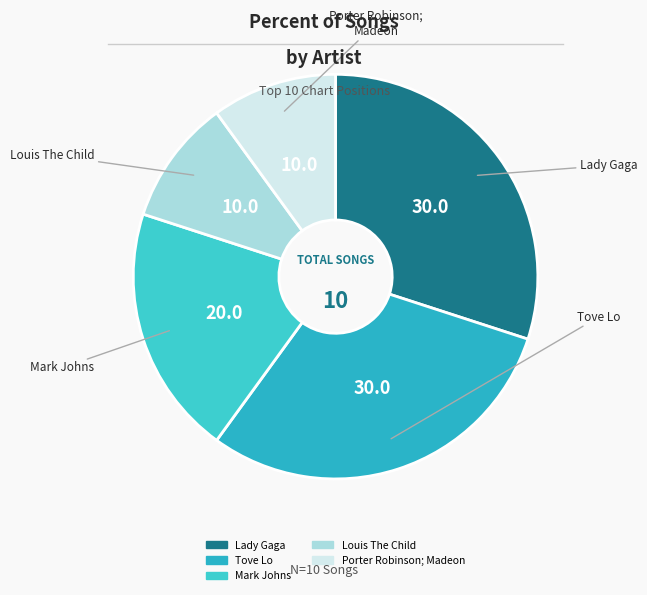

Is it true that Louis The Child is 1% of the pie?

False